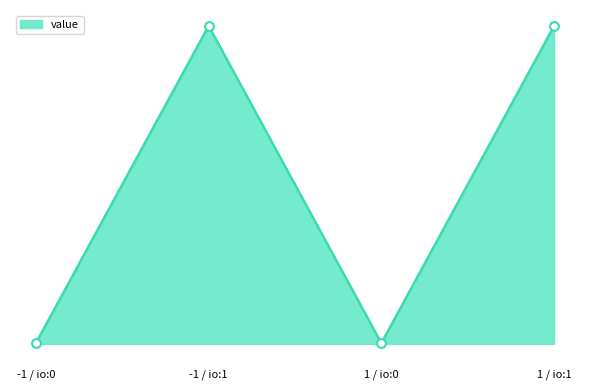

What is the change in value from -1 / io:1 to 1 / io:0?

-15.0